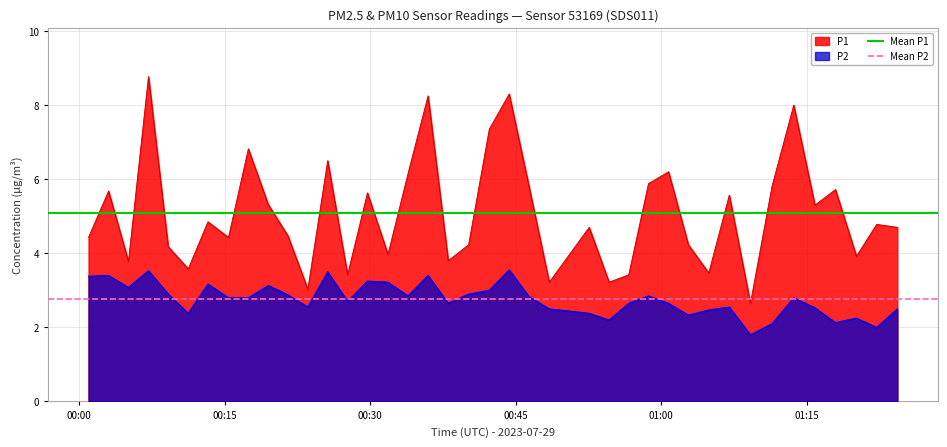

True or false: P1 and P2 intersect in this chart.

False